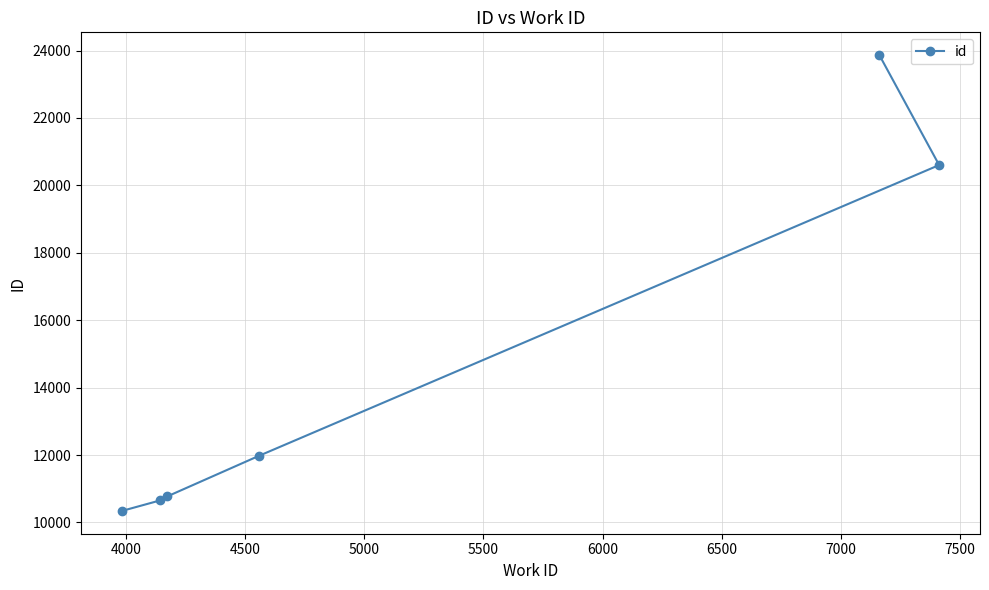

What is the greatest value displayed?

23863